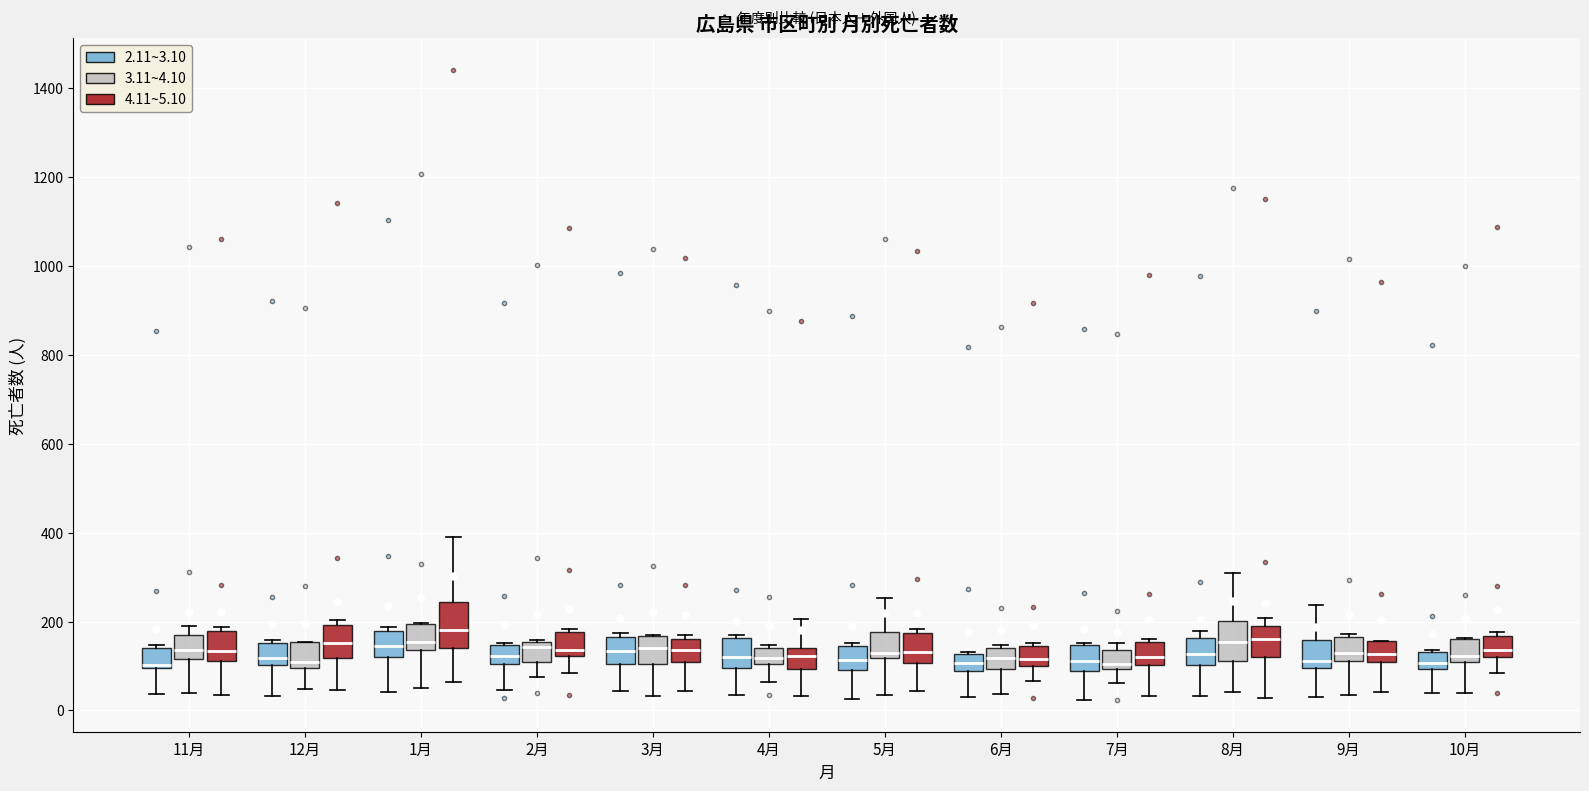

Which box has the highest median line?

1月 (4.11~5.10)